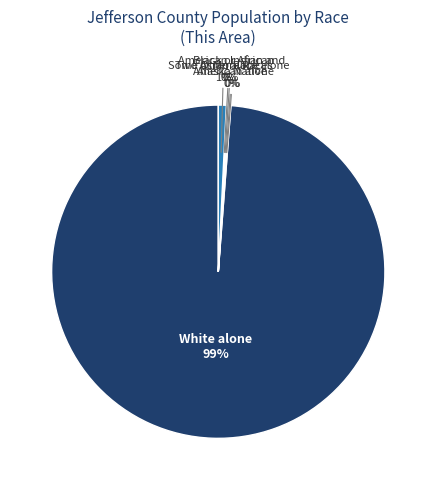

The Two or More Races slice represents 1% of the pie. True or false?

True